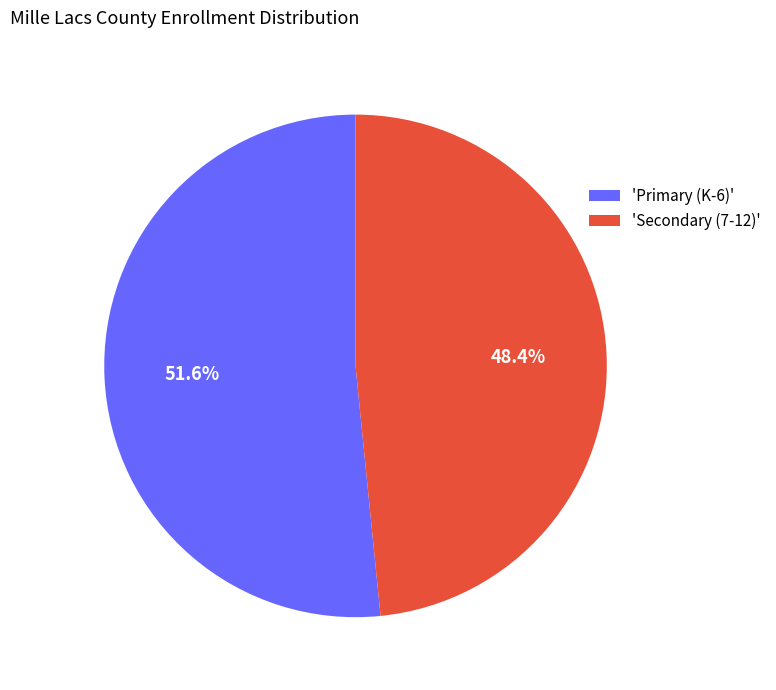

How much of the chart is everything except 'Secondary (7-12)'?

51.6%